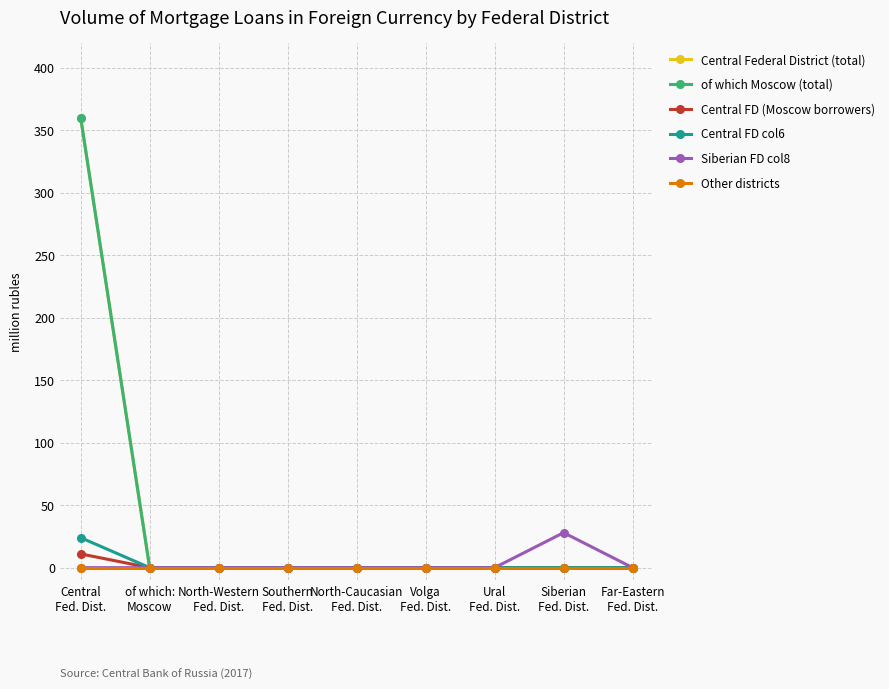

Is this an area chart (filled region under the line)?

No